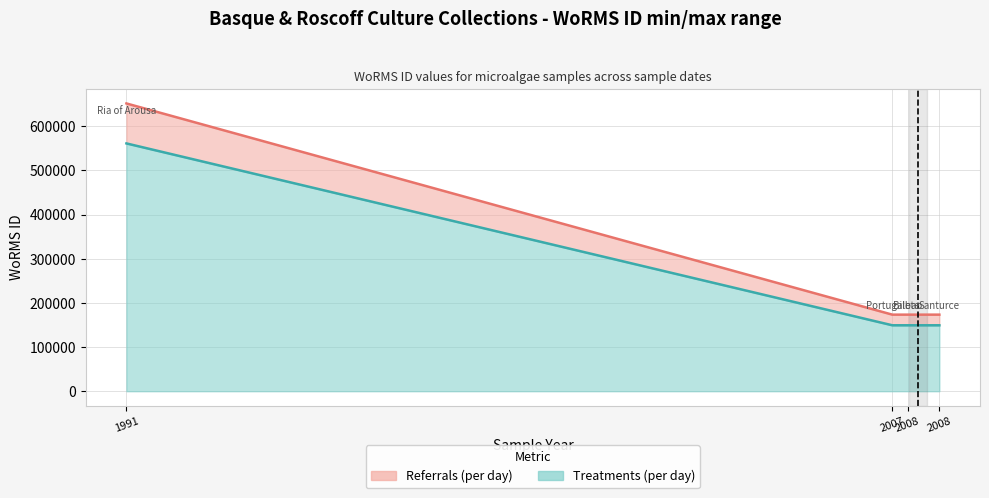

What is the value of the Referrals line point at the 2nd from the left?

173422.1